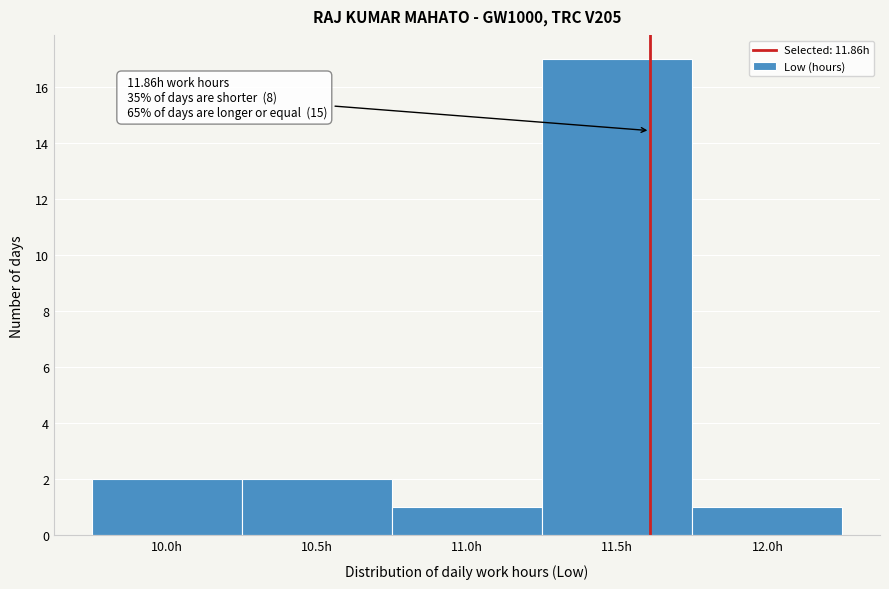

Reading left to right, what are all the values shown in this chart?

2	2	1	17	1